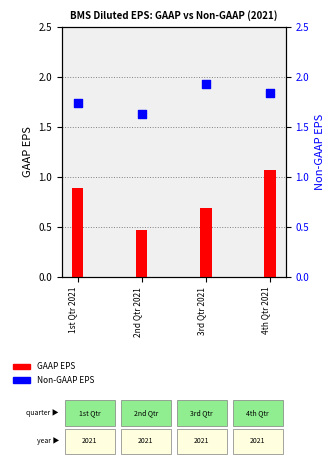

What is the total value across all series at 4th Qtr 2021?

2.9